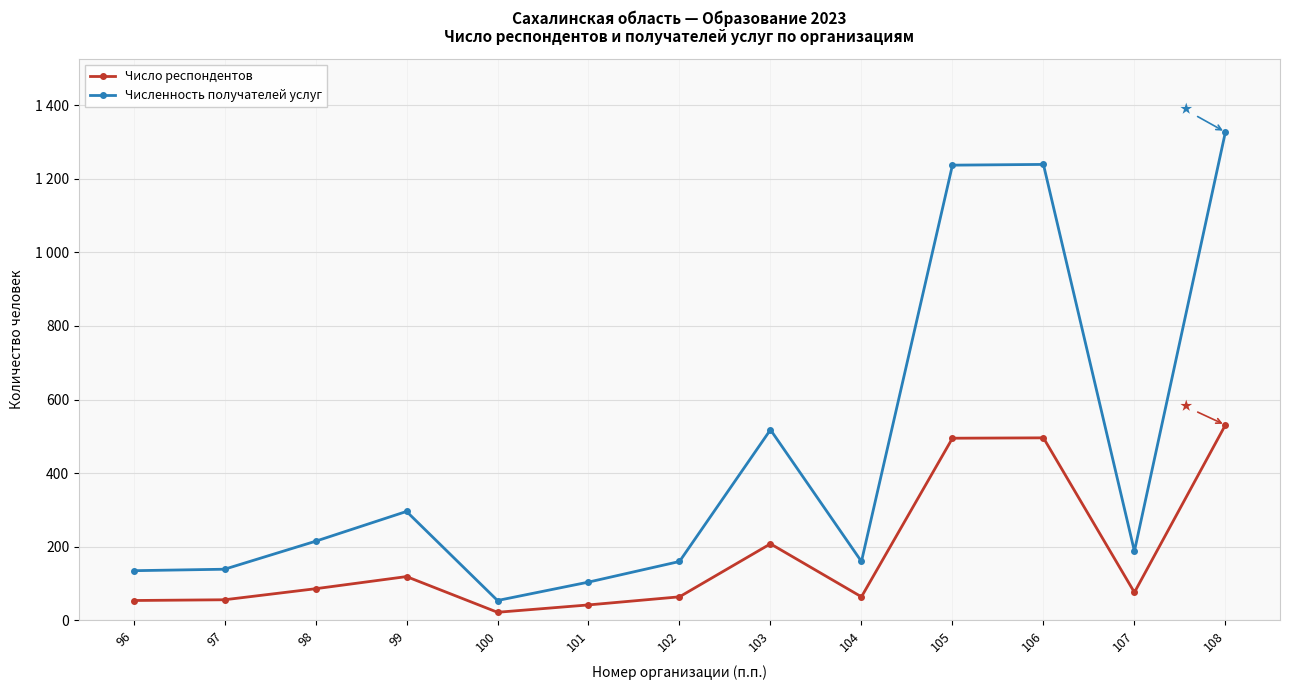

Does the chart have visible grid lines?

Yes